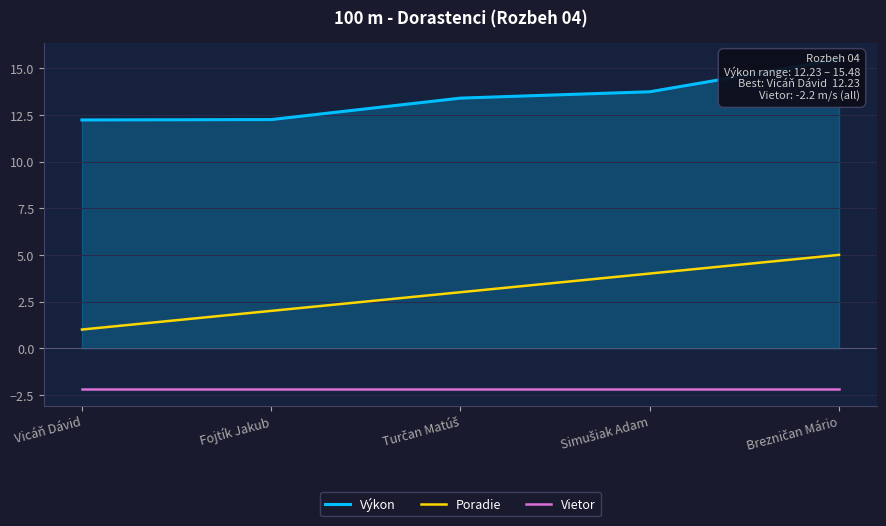

Reading right to left, extract all data points from this chart.

Výkon: Brezničan Mário=15.5	Simušiak Adam=13.7	Turčan Matúš=13.4	Fojtík Jakub=12.2	Vicáň Dávid=12.2
Poradie: Brezničan Mário=5.0	Simušiak Adam=4.0	Turčan Matúš=3.0	Fojtík Jakub=2.0	Vicáň Dávid=1.0
Vietor: Brezničan Mário=-2.2	Simušiak Adam=-2.2	Turčan Matúš=-2.2	Fojtík Jakub=-2.2	Vicáň Dávid=-2.2